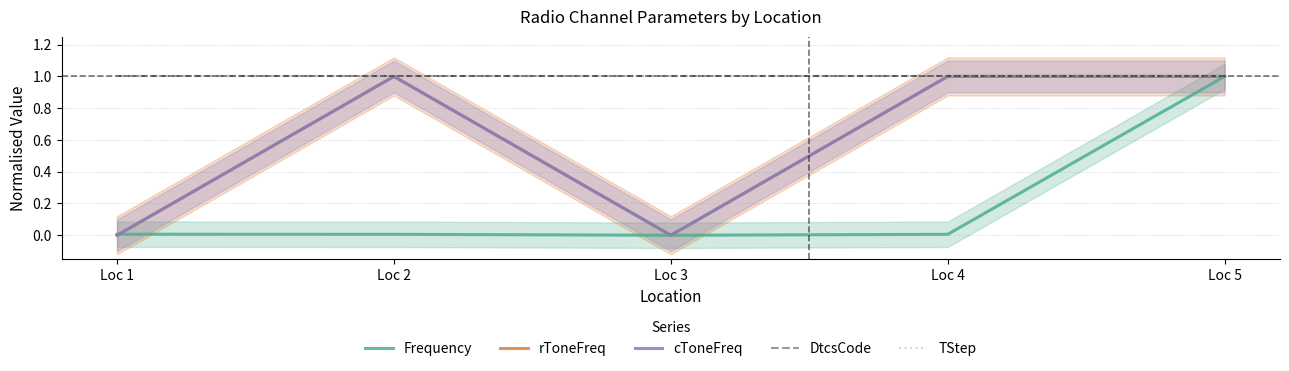

Reading right to left, extract all data points from this chart.

Frequency: 1.0	0.0	0.0	0.0	0.0
rToneFreq: 1.0	1.0	0.0	1.0	0.0
cToneFreq: 1.0	1.0	0.0	1.0	0.0
DtcsCode: 1.0	1.0	1.0	1.0	1.0
TStep: 1.0	1.0	1.0	1.0	1.0